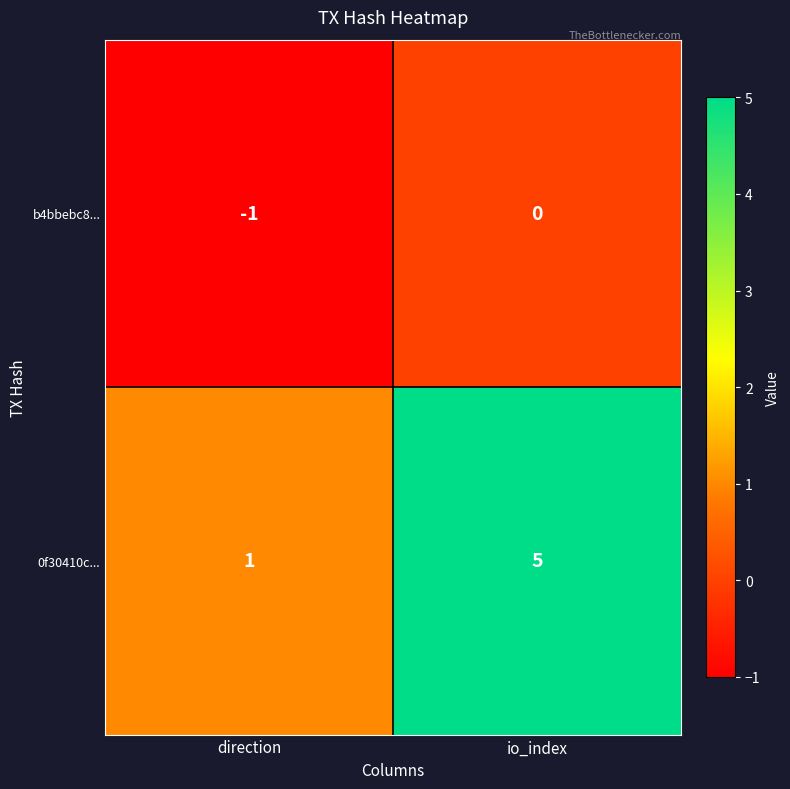

How many negative values does the b4bbebc8... series have?

1